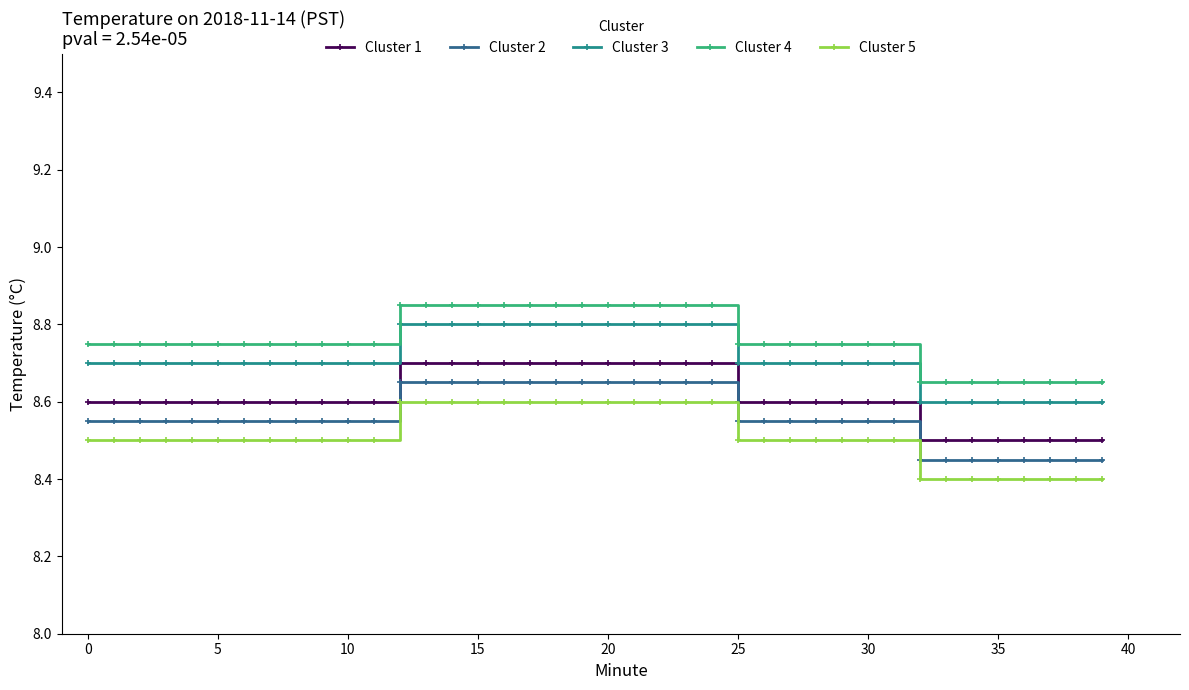

At how many categories does at least one series exceed 8?

40